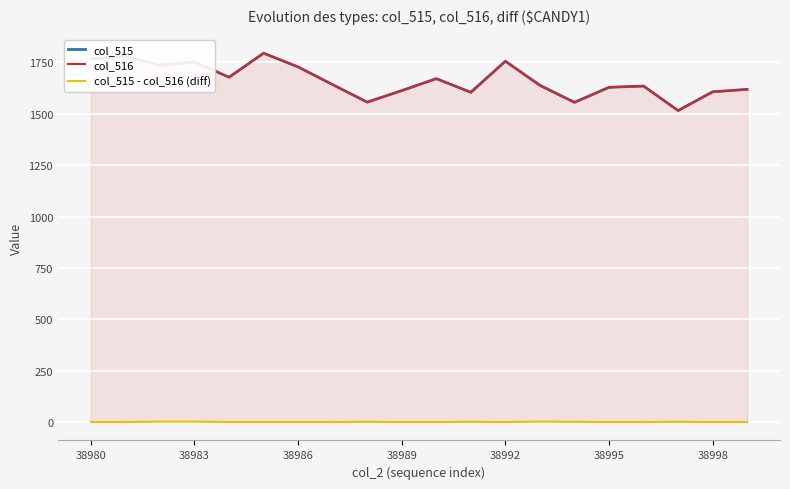

What is the difference between the maximum and second lowest values in the col_515 series?

239